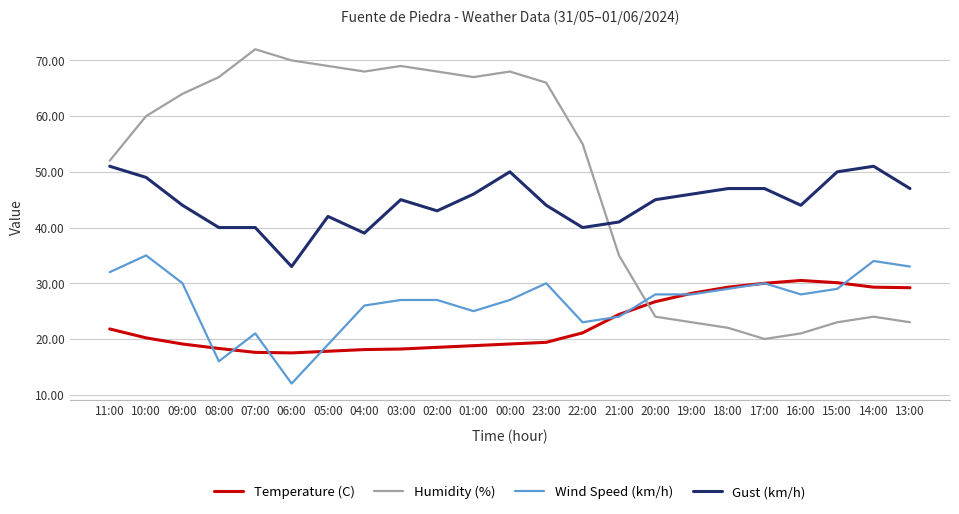

What is the difference between the highest and lowest values at 19:00?

23.0